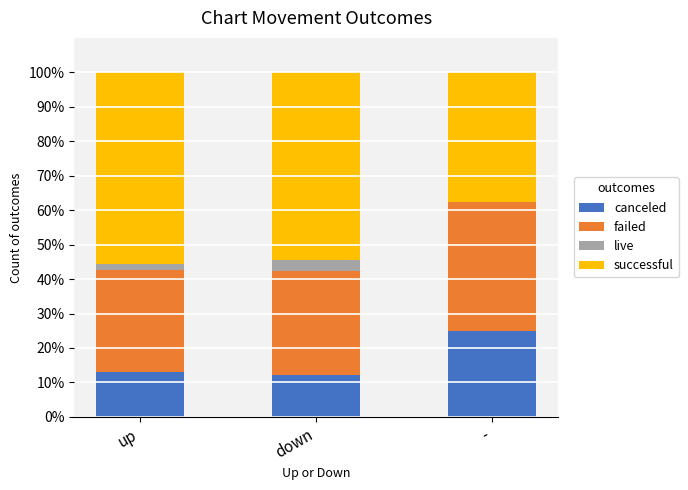

True or false: canceled has a value of 25.0 at -.

True